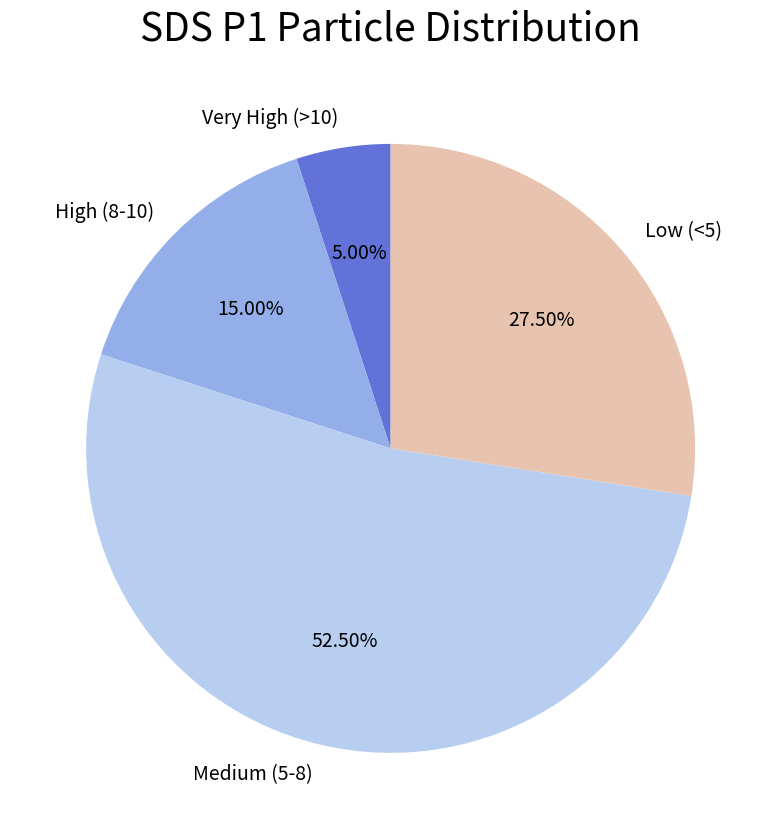

Which slice is the smallest?

Very High (>10)